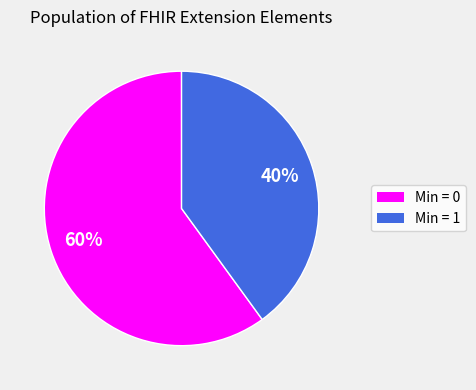

To the nearest percent, what is the average slice percentage?

50%